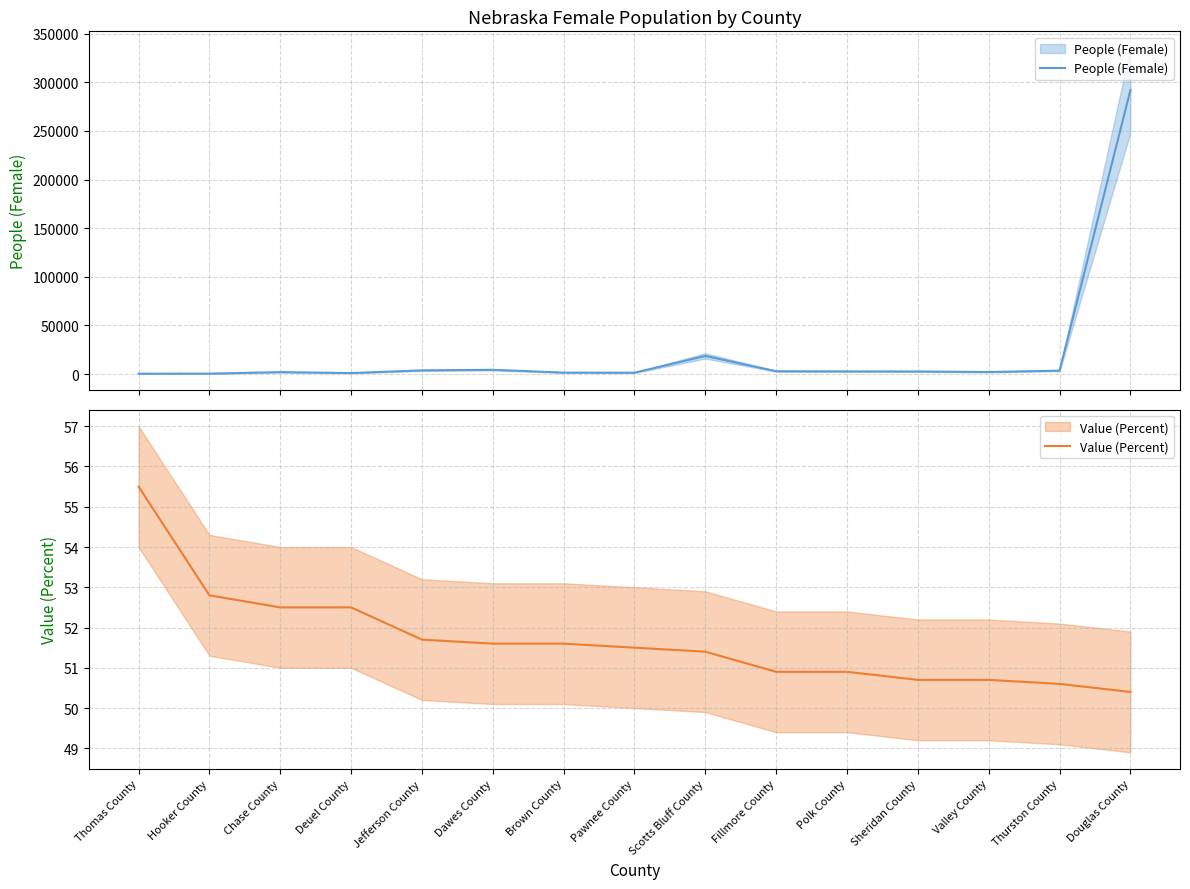

Which has a higher value, Jefferson County or Pawnee County?

Jefferson County